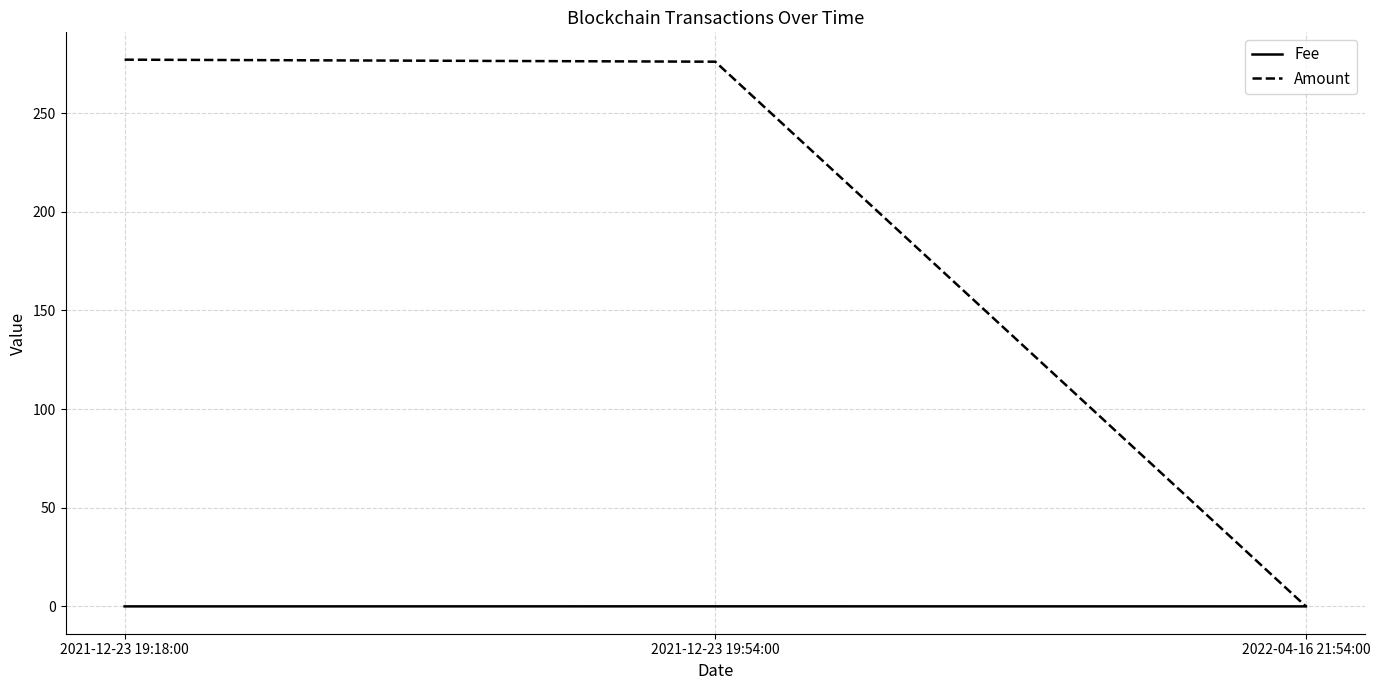

Which series has the largest total across all categories?

Amount